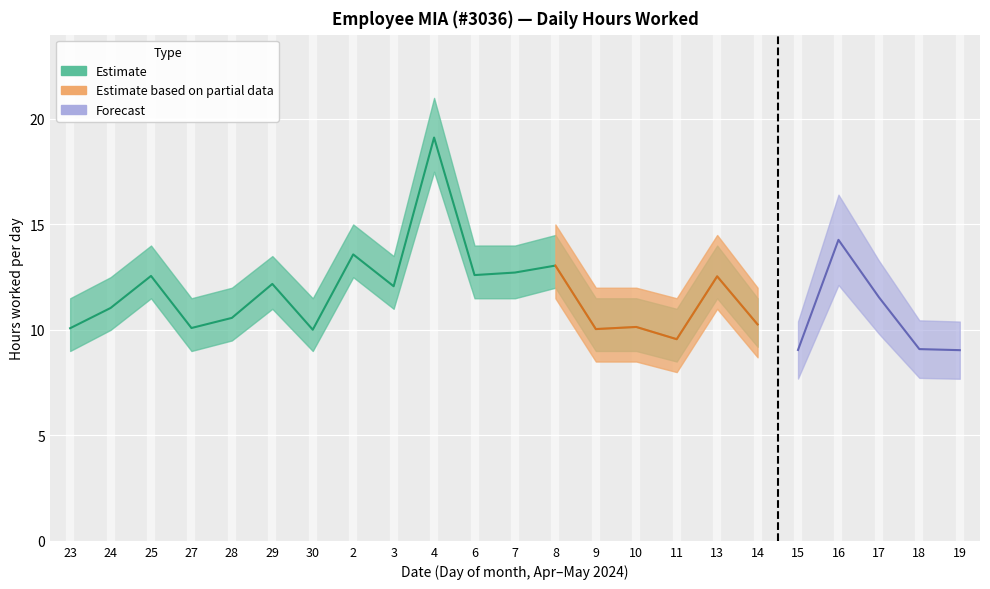

What is the difference between the second highest and minimum values in the lower_estimate series?

5.0